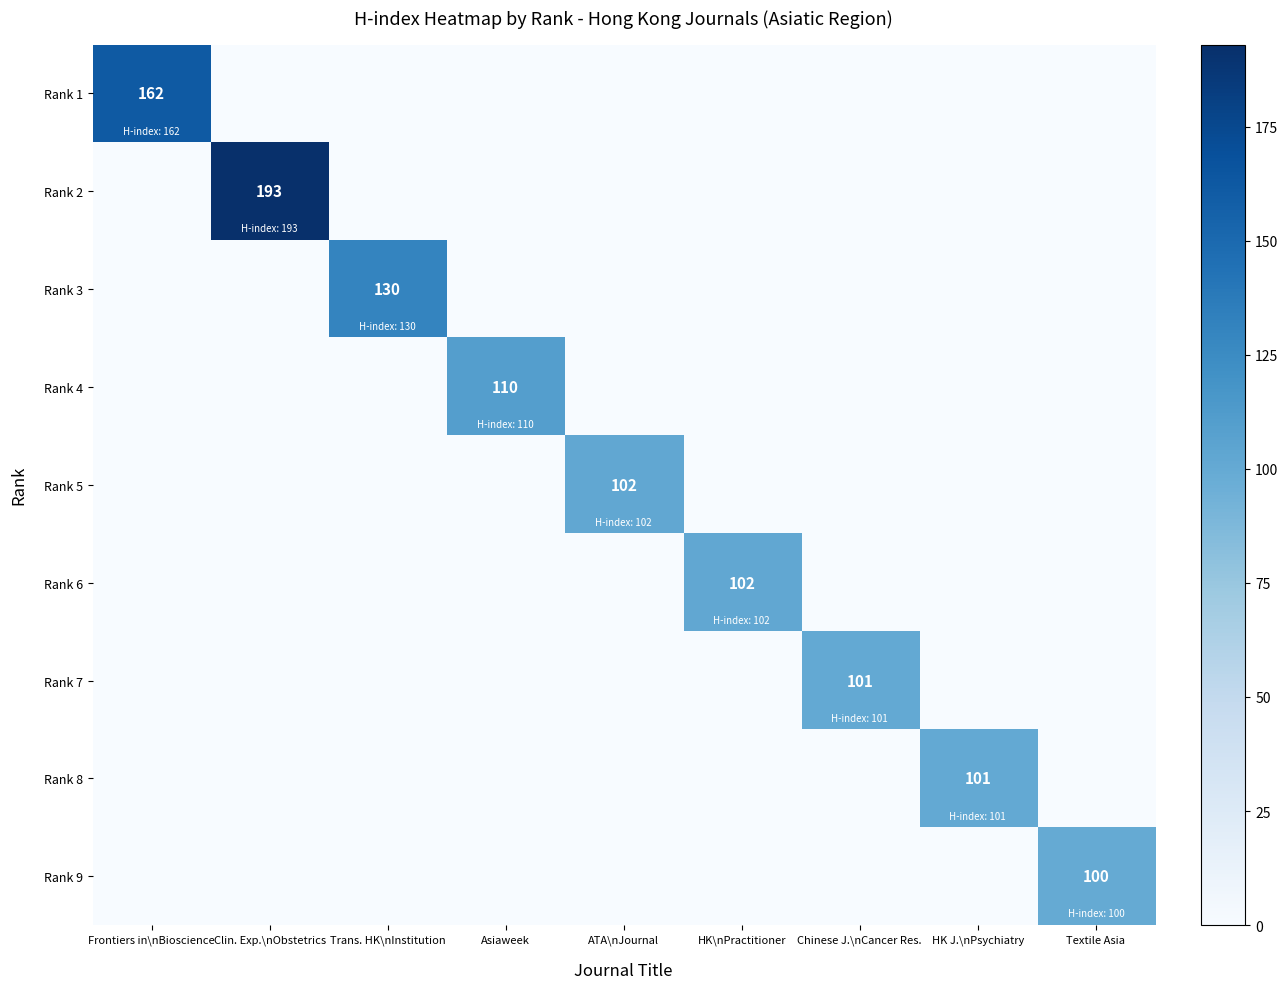

Rank the series at Frontiers in\nBioscience from lowest to highest value.

Rank 2, Rank 3, Rank 4, Rank 5, Rank 6, Rank 7, Rank 8, Rank 9, Rank 1